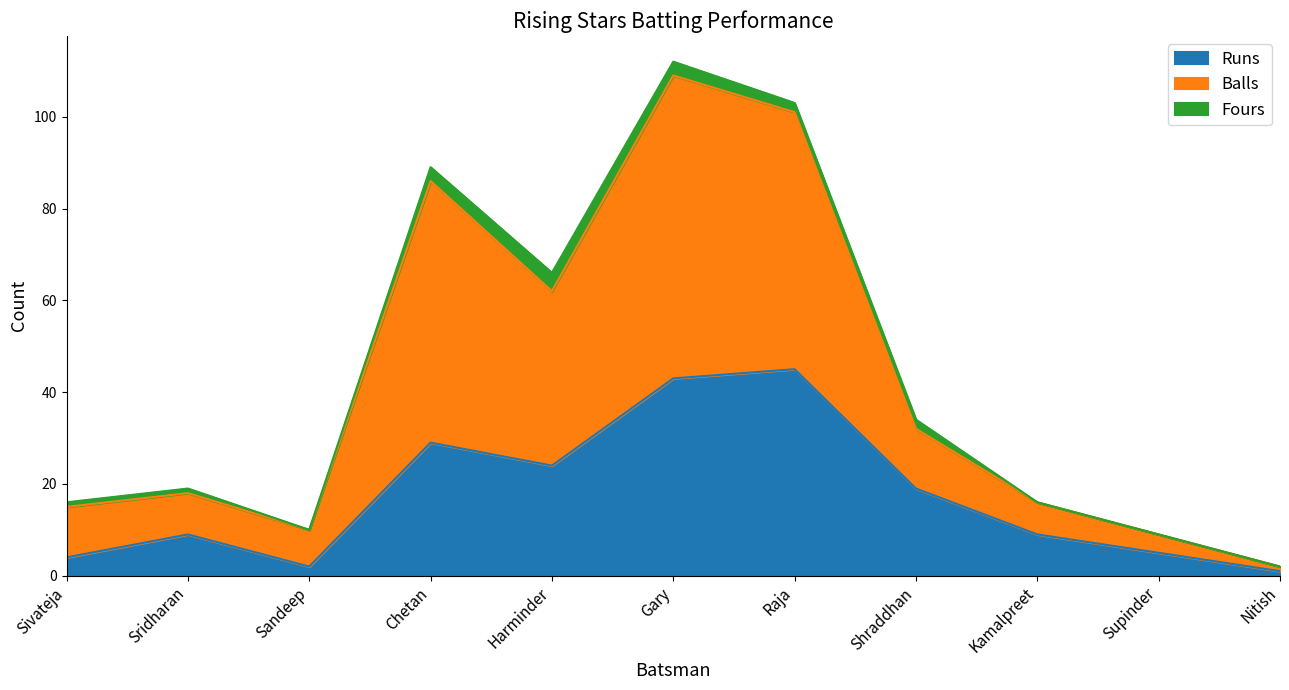

The Runs series shows 45 at Raja. True or false?

True